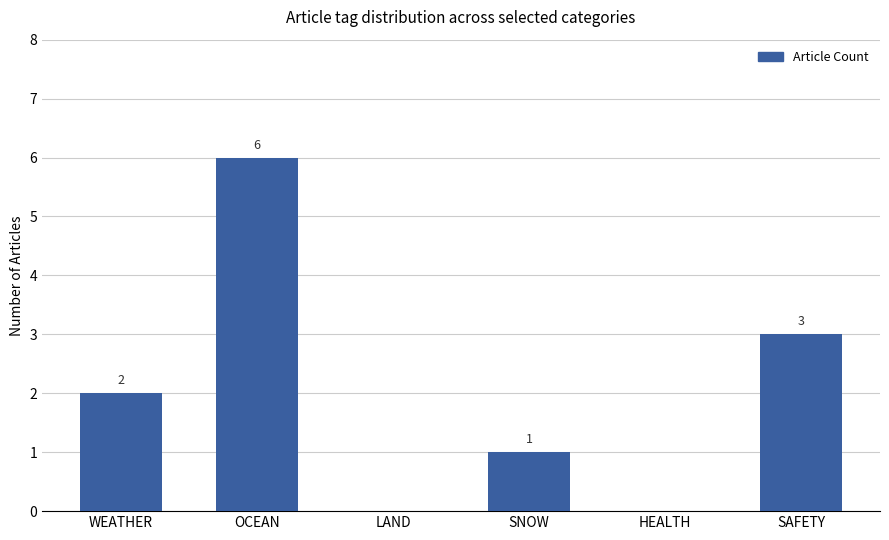

The value at OCEAN is 6. True or false?

True